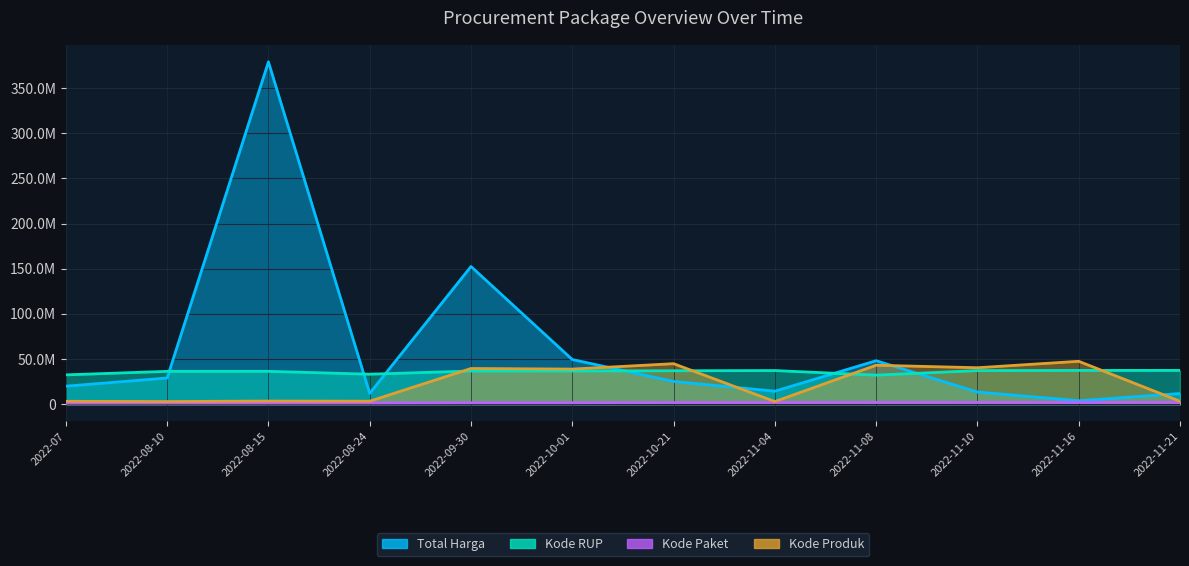

Reading left to right, list all the values displayed in this chart.

Total Harga: 2022-07=19950000	2022-08-10=29000000	2022-08-15=379075000	2022-08-24=12000000	2022-09-30=152477000	2022-10-01=49478000	2022-10-21=25200000	2022-11-04=14400000	2022-11-08=48140000	2022-11-10=13442000	2022-11-16=3825000	2022-11-21=11800000
Kode Paket: 2022-07=1205257	2022-08-10=1279649	2022-08-15=1308563	2022-08-24=1354517	2022-09-30=1597005	2022-10-01=1602603	2022-10-21=1788370	2022-11-04=1935089	2022-11-08=1980186	2022-11-10=2011140	2022-11-16=2065183	2022-11-21=2121450
Kode RUP: 2022-07=32487834	2022-08-10=36371967	2022-08-15=36396663	2022-08-24=33214581	2022-09-30=36748908	2022-10-01=36753382	2022-10-21=37020188	2022-11-04=37260462	2022-11-08=32185622	2022-11-10=37222011	2022-11-16=37405582	2022-11-21=37424061
Kode Produk: 2022-07=3183002	2022-08-10=2936620	2022-08-15=3471167	2022-08-24=3304370	2022-09-30=39541807	2022-10-01=38884506	2022-10-21=44858641	2022-11-04=2936620	2022-11-08=43138395	2022-11-10=40372499	2022-11-16=47513089	2022-11-21=3257267